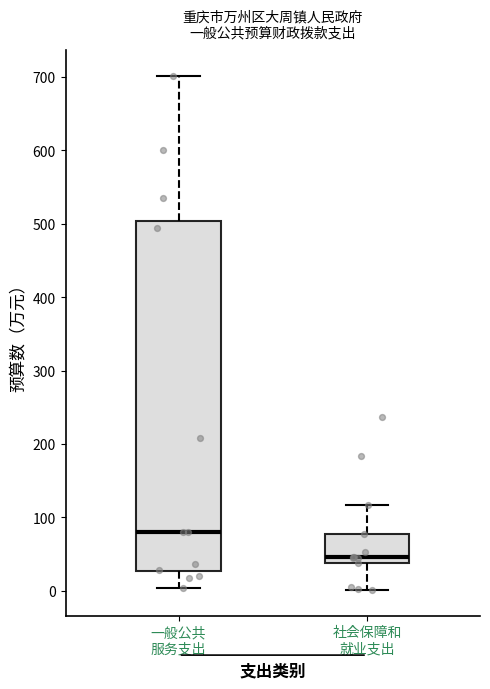

Where does the median line of the box for 社会保障和 就业支出 sit on the y-axis? The values are not printed on the chart, so give them approximately, as read against the axis.

50